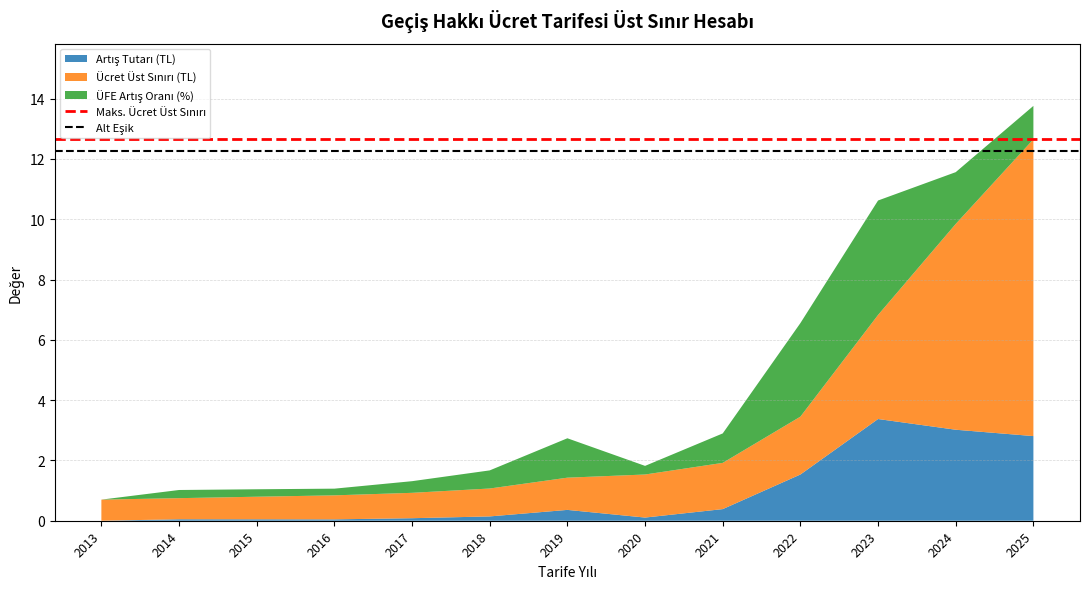

At which category is the sum across all series the highest?

2025